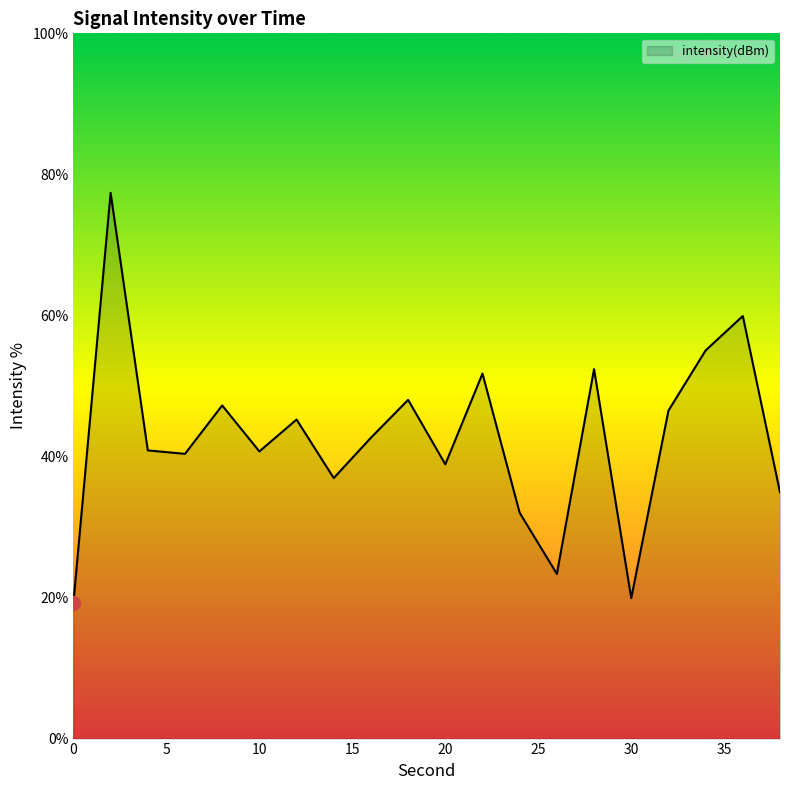

What is the difference between the maximum and minimum values?

58.1